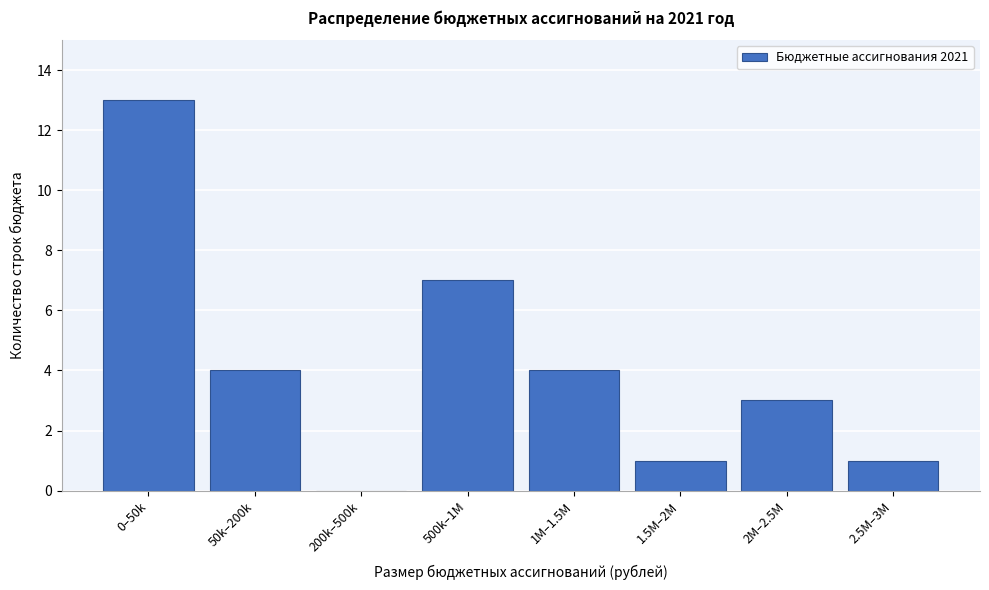

Reading right to left, list all the values displayed in this chart.

2.5M–3M=1	2M–2.5M=3	1.5M–2M=1	1M–1.5M=4	500k–1M=7	200k–500k=0	50k–200k=4	0–50k=13